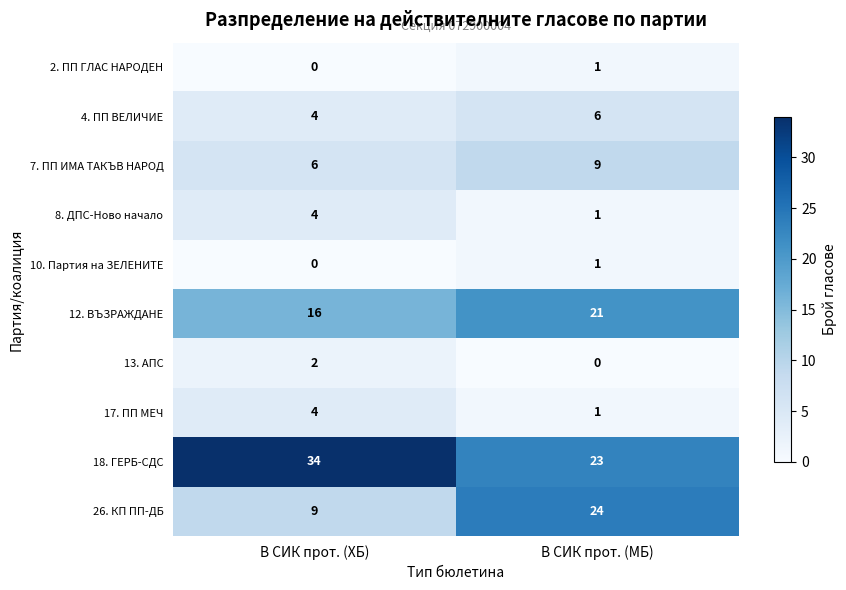

The value of 12. ВЪЗРАЖДАНЕ at В СИК прот. (МБ) is 21. True or false?

True